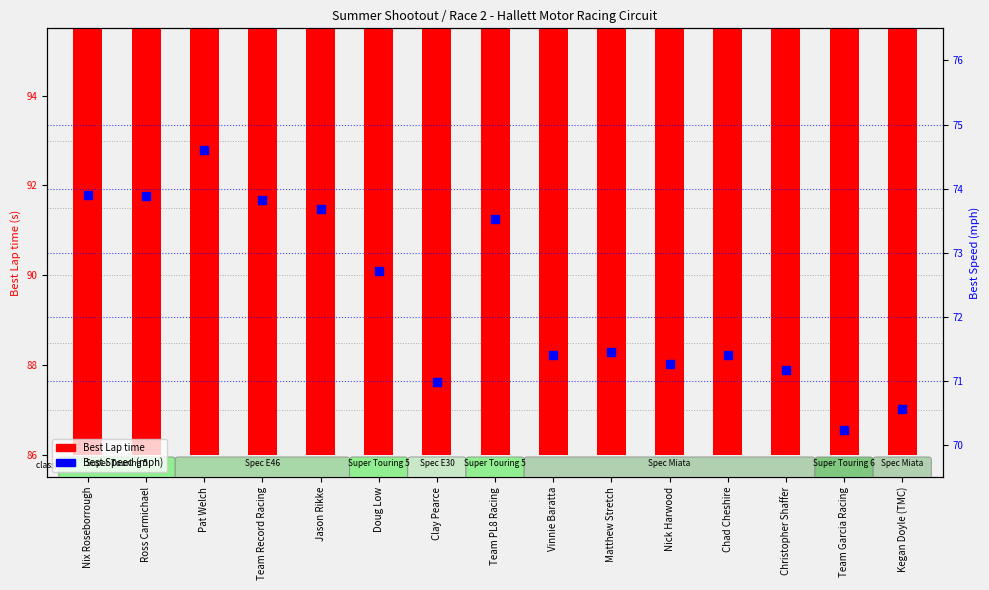

Which series contains the highest Y value?

Best Lap time